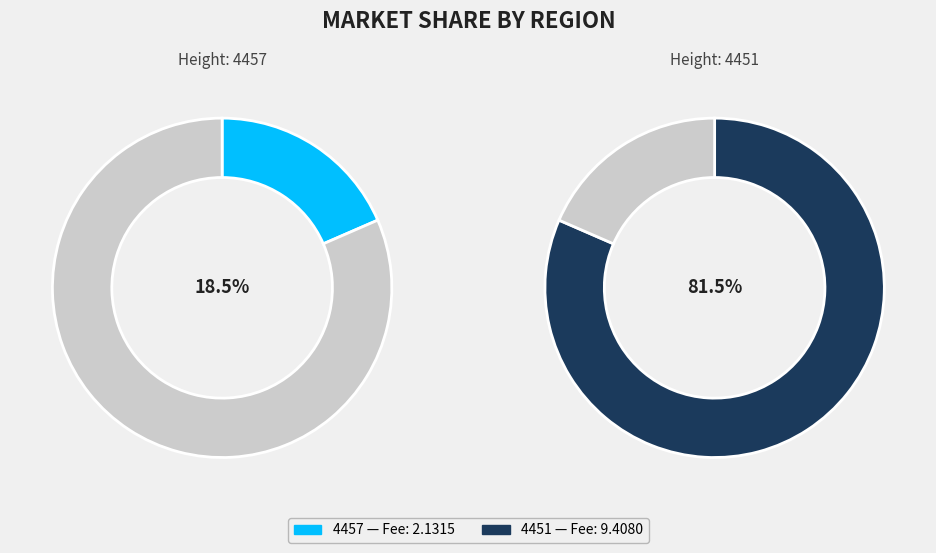

Rank the categories by value from highest to lowest.

4451, 4457